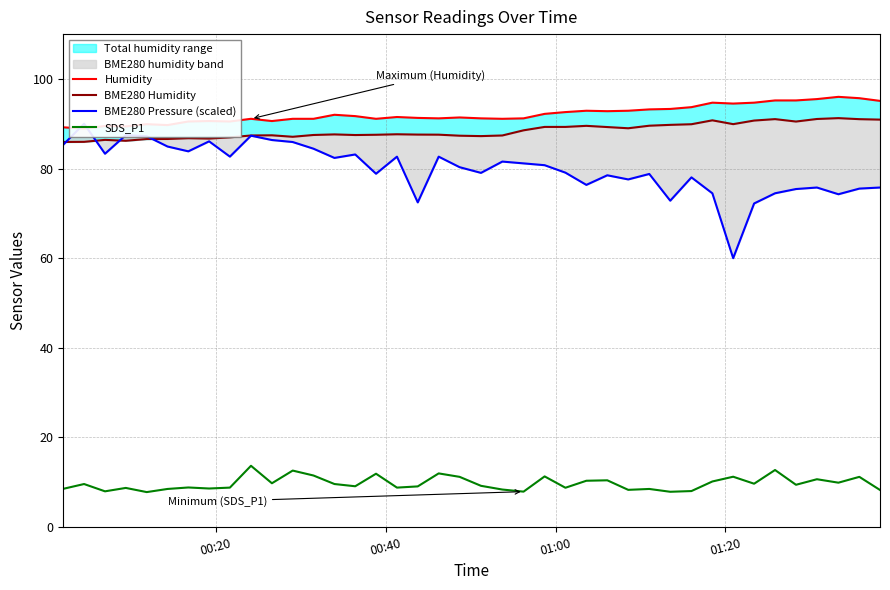

Reading left to right, list all the values displayed in this chart.

Humidity: 89.2	88.9	89.5	89.4	89.9	89.7	90.5	90.6	90.5	91.1	90.6	91.1	91.1	92.0	91.7	91.1	91.5	91.3	91.2	91.4	91.2	91.1	91.2	92.2	92.6	92.9	92.8	92.9	93.2	93.3	93.7	94.7	94.5	94.7	95.2	95.2	95.5	96.0	95.7	95.1
BME280 Humidity: 85.9	86.0	86.4	86.2	86.6	86.6	86.8	86.7	87.0	87.4	87.4	87.1	87.5	87.6	87.5	87.5	87.7	87.6	87.6	87.3	87.2	87.4	88.5	89.3	89.3	89.5	89.3	89.0	89.6	89.8	89.9	90.8	89.9	90.7	91.0	90.5	91.1	91.2	91.0	90.9
BME280 Pressure (scaled): 85.3	90.0	83.3	87.5	87.2	84.9	83.8	86.1	82.7	87.3	86.4	85.9	84.4	82.4	83.1	78.8	82.7	72.4	82.7	80.3	79.0	81.6	81.2	80.7	79.1	76.4	78.5	77.6	78.8	72.8	78.0	74.5	60.0	72.2	74.5	75.4	75.8	74.3	75.5	75.8
SDS_P1: 8.5	9.6	8.0	8.7	7.8	8.5	8.8	8.6	8.8	13.7	9.8	12.6	11.5	9.6	9.1	11.9	8.8	9.1	12.0	11.2	9.2	8.4	7.9	11.3	8.8	10.3	10.4	8.3	8.5	7.9	8.0	10.2	11.2	9.7	12.7	9.4	10.7	9.9	11.2	8.3